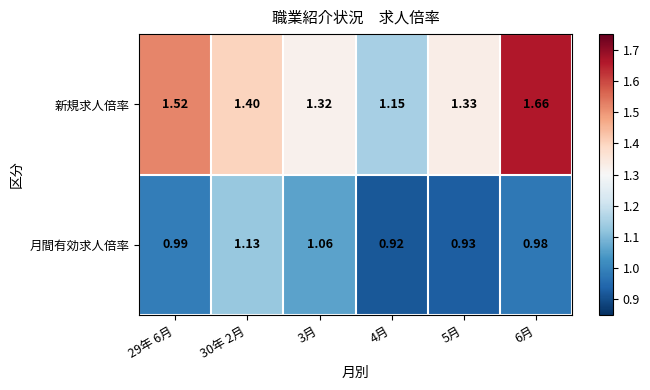

Which series has the largest range (max minus min)?

新規求人倍率